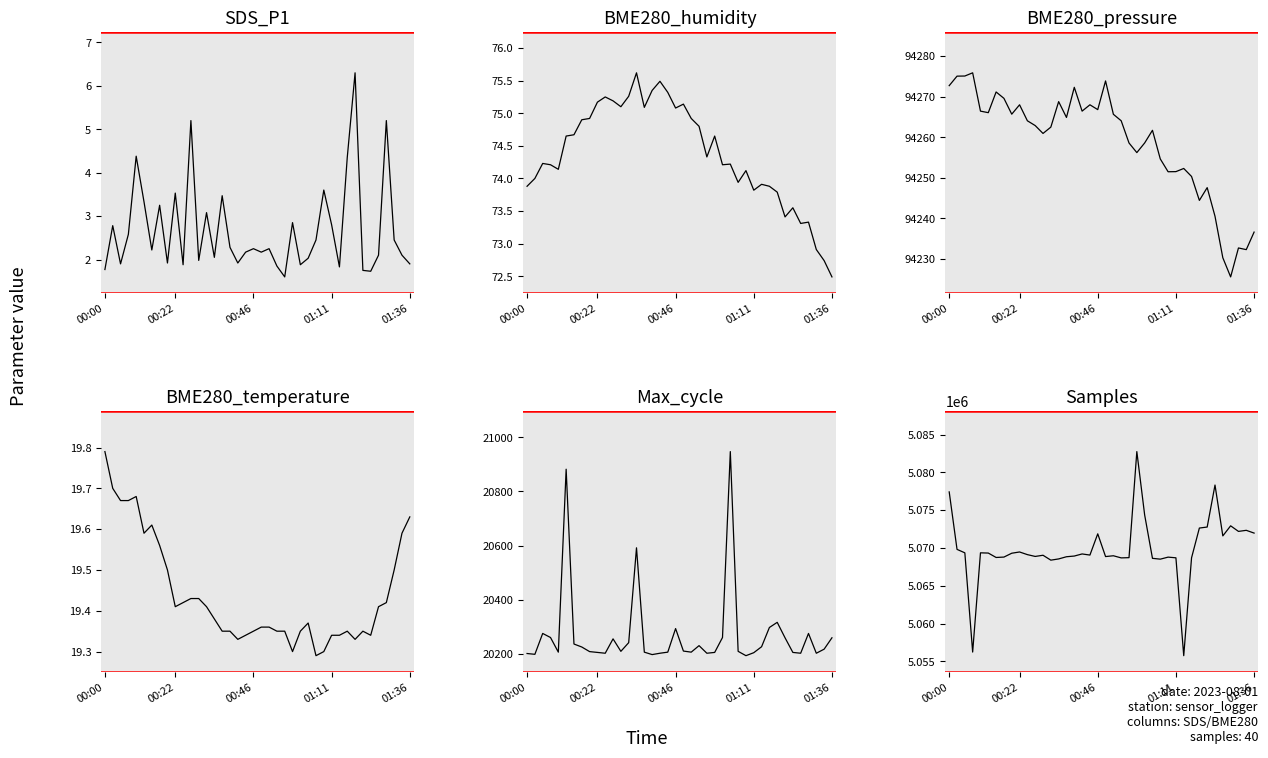

How many values in the Samples series exceed 5069113?

19